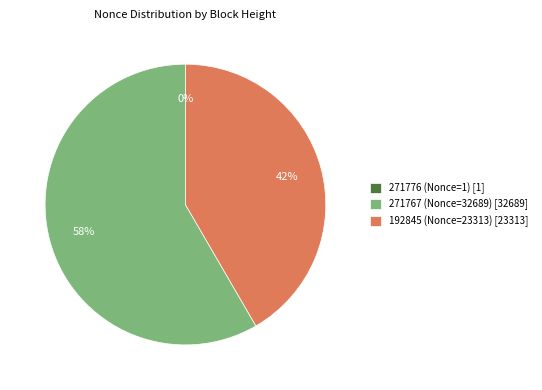

Between 271767 (Nonce=32689) [32689] and 192845 (Nonce=23313) [23313], which is larger?

271767 (Nonce=32689) [32689]